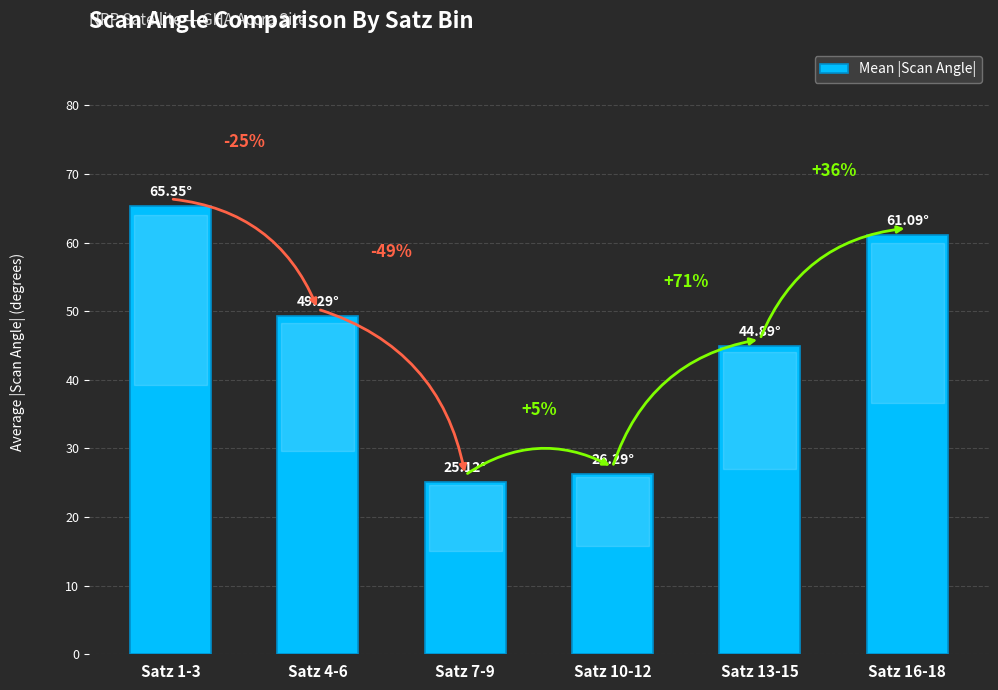

What position from the right is Satz 10-12?

3